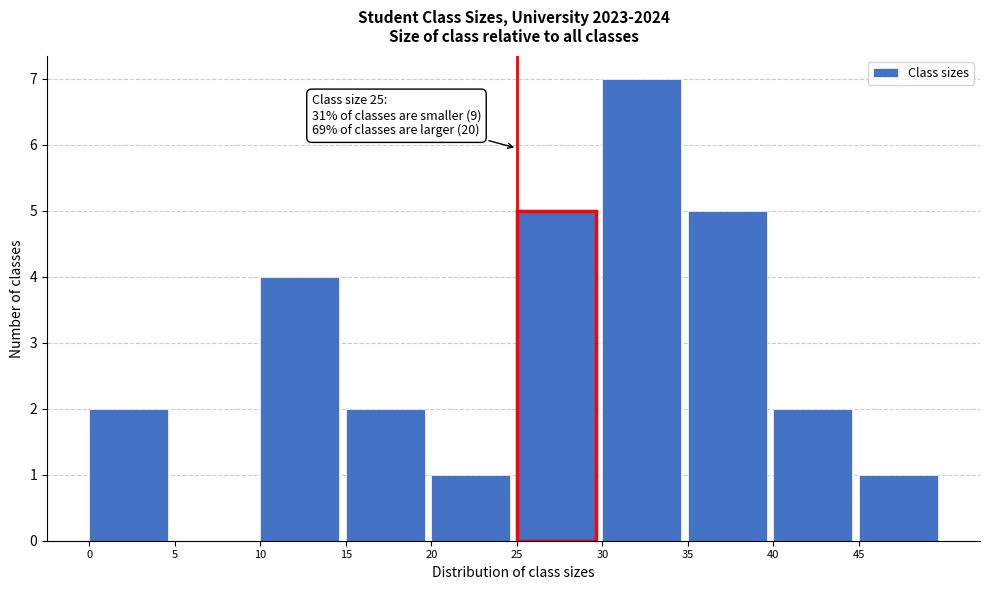

Which range on the x-axis has the tallest bar?

30 to 35